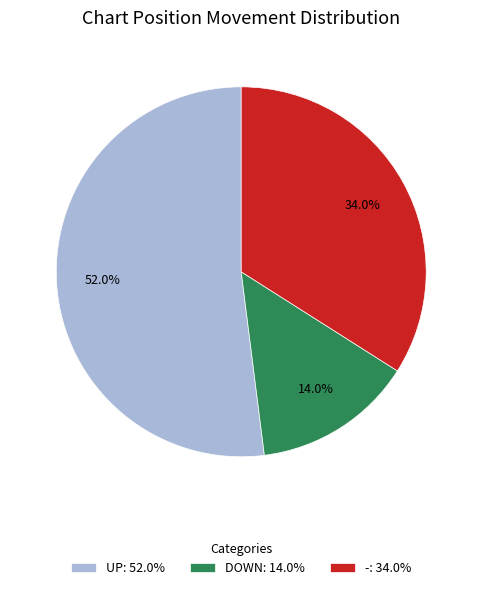

Between UP: 52.0% and -: 34.0%, which is larger?

UP: 52.0%